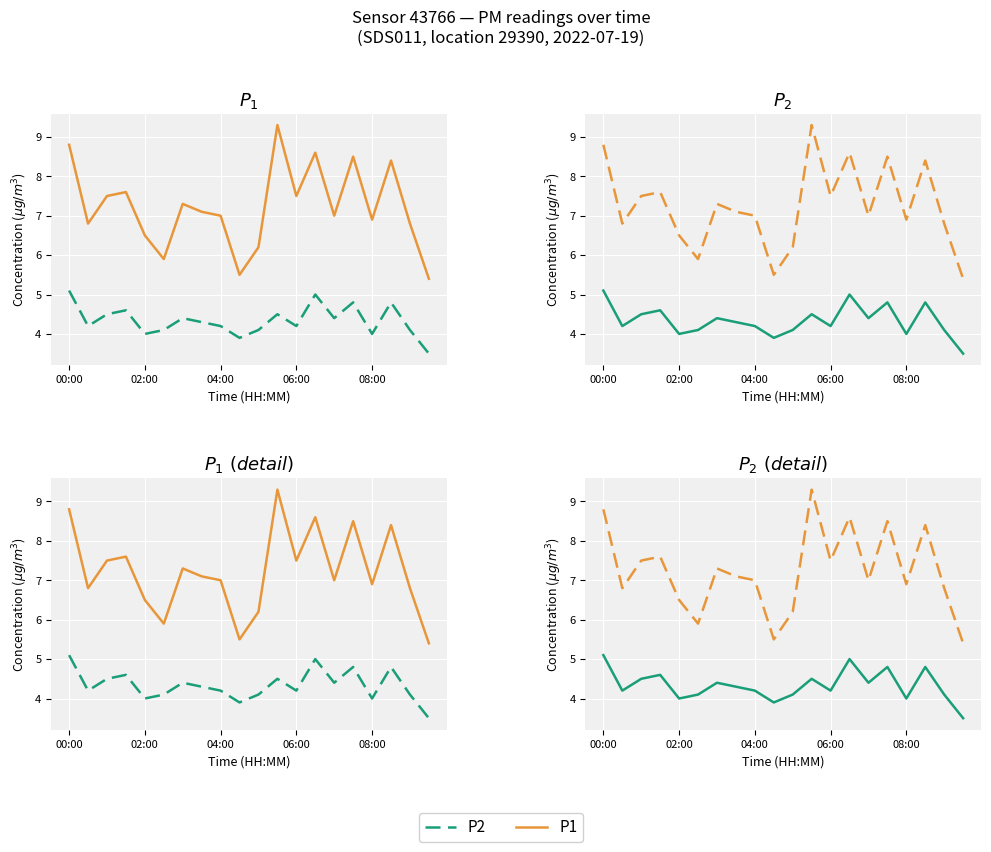

At which label is P2 closest to 4?

02:00